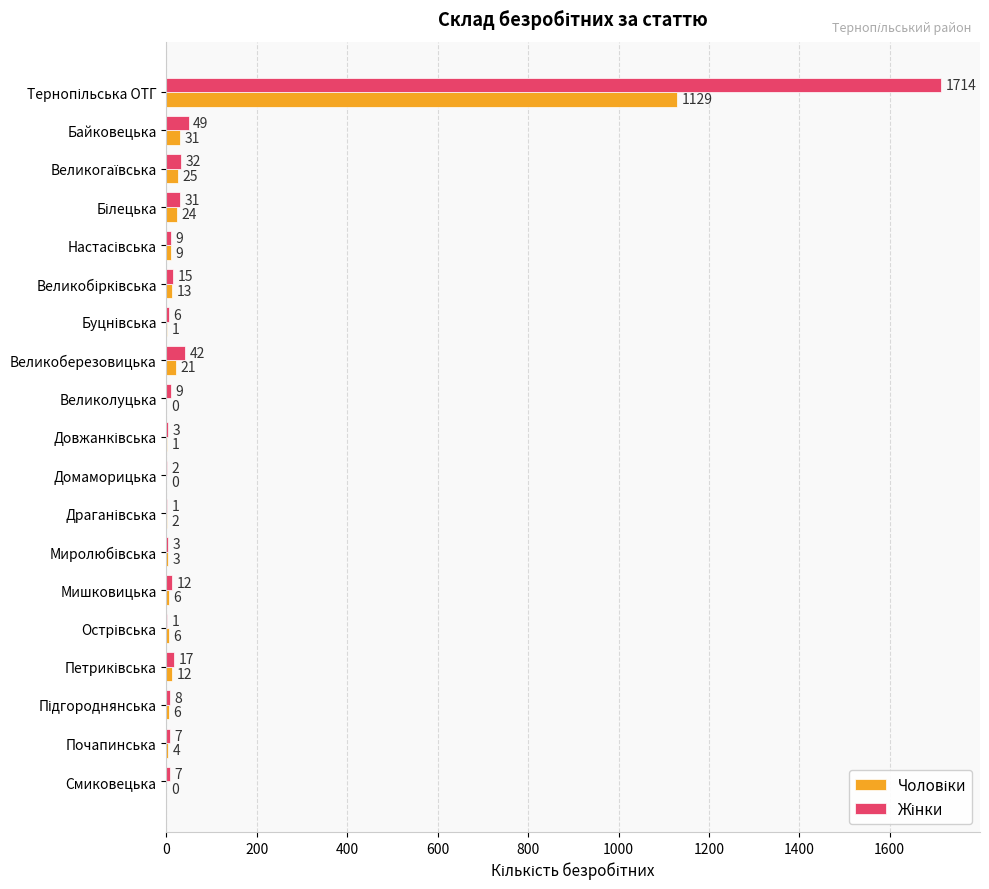

What is the greatest value displayed?

1714